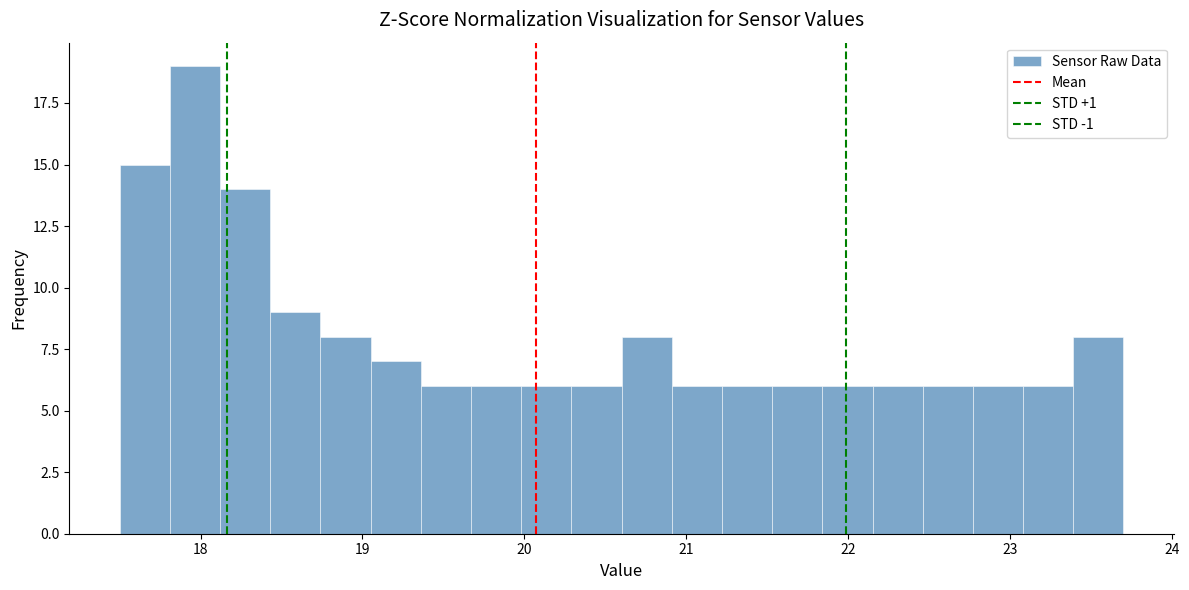

Read against the x-axis, roughly where is the centre of the tallest bar?

18.0